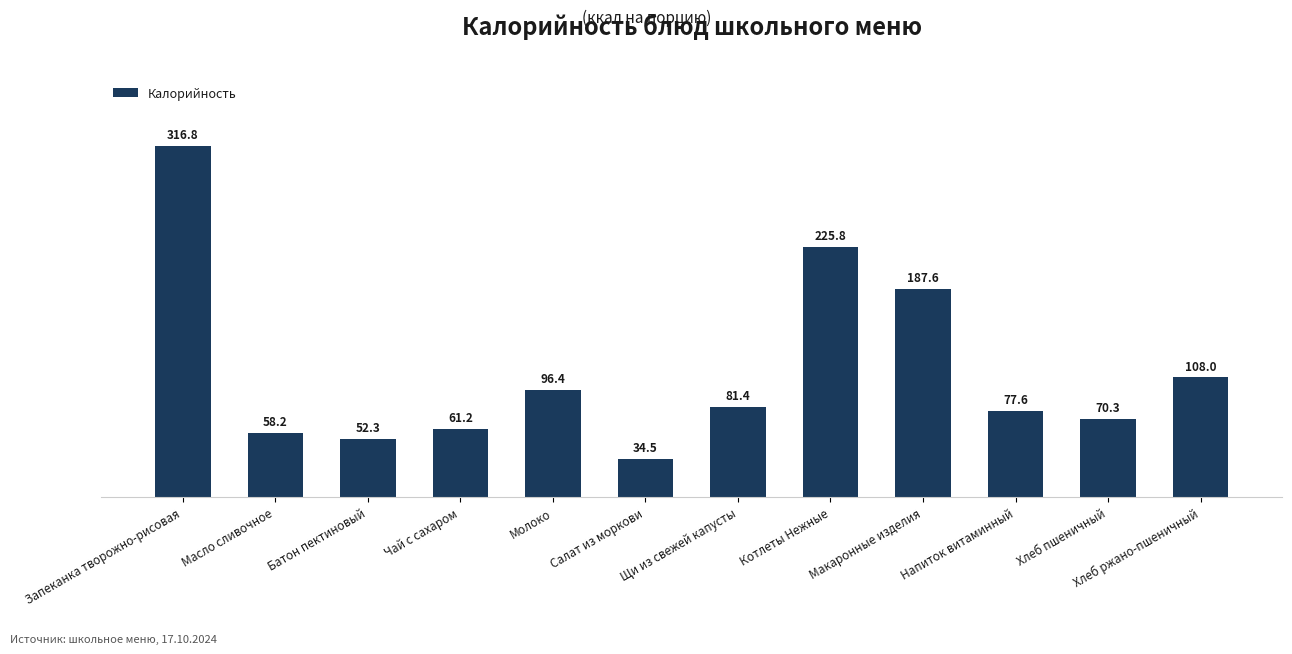

What position from the left is Макаронные изделия?

9